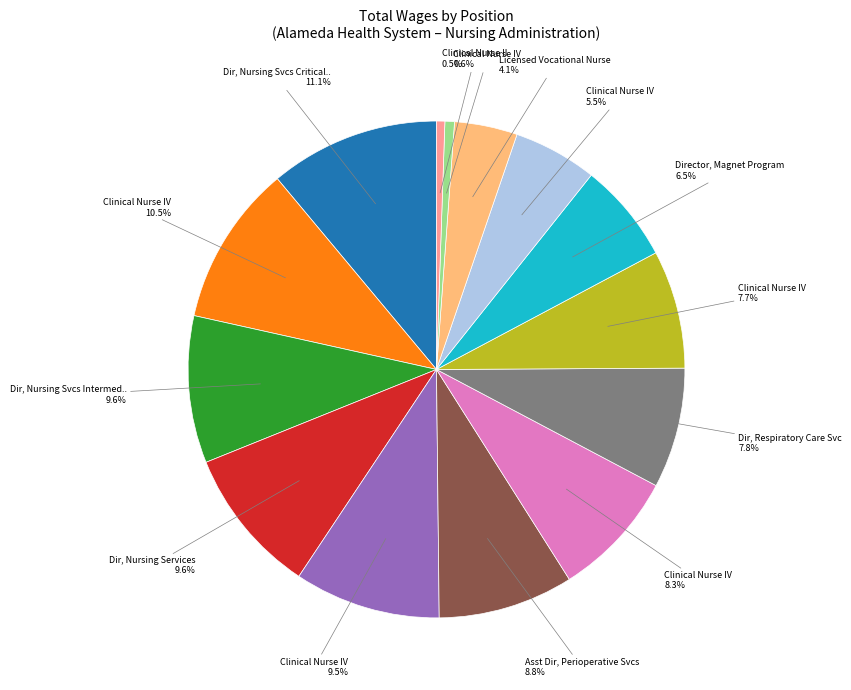

Does any single category account for the majority?

No